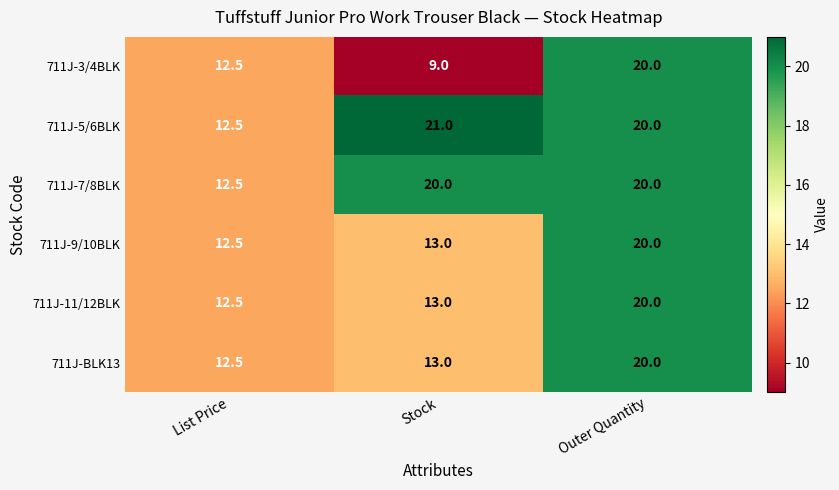

What is the maximum value shown in the chart?

21.0